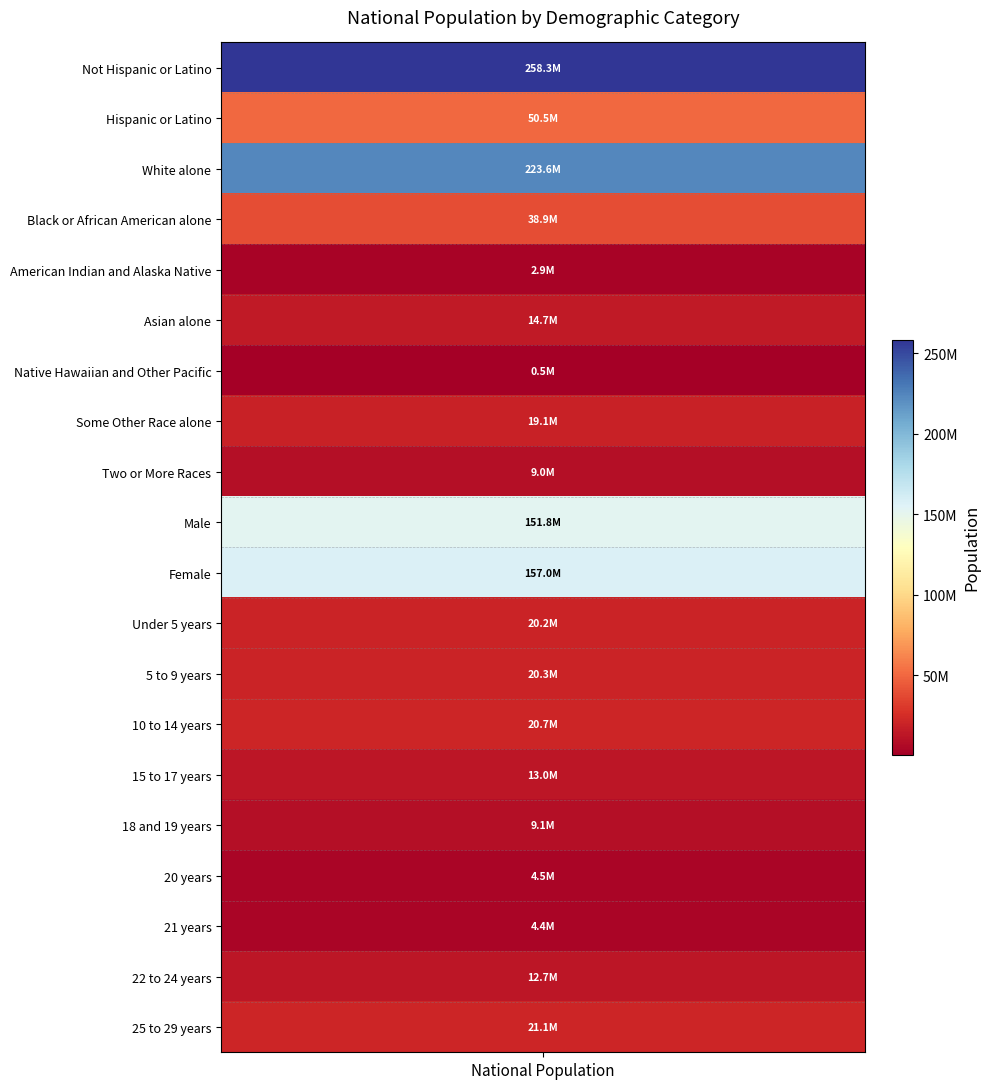

The chart shows a value of 14092505 at 45 to 49 years. True or false?

False